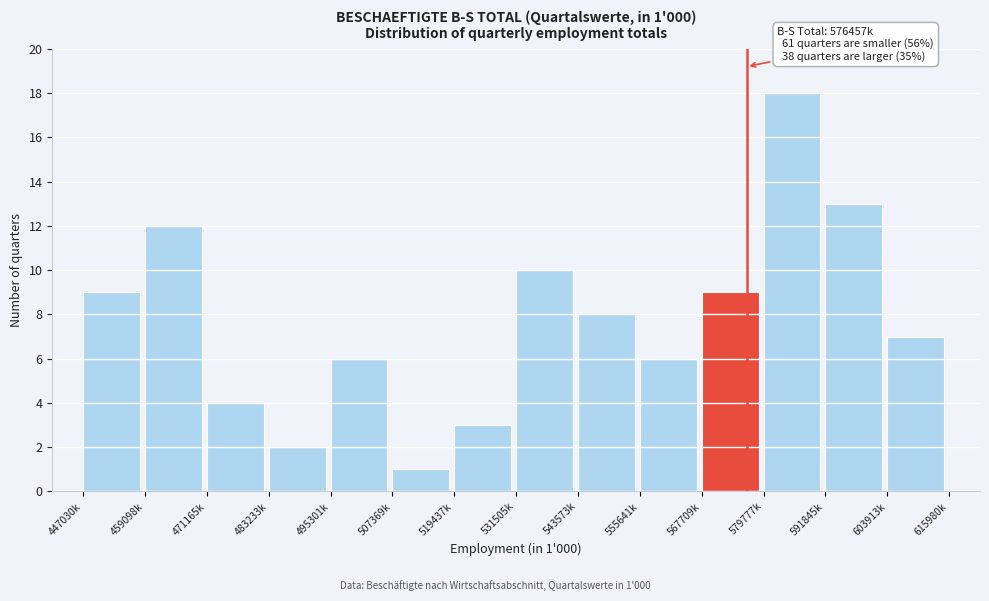

Reading left to right, what are all the values shown in this chart?

9	12	4	2	6	1	3	10	8	6	9	18	13	7